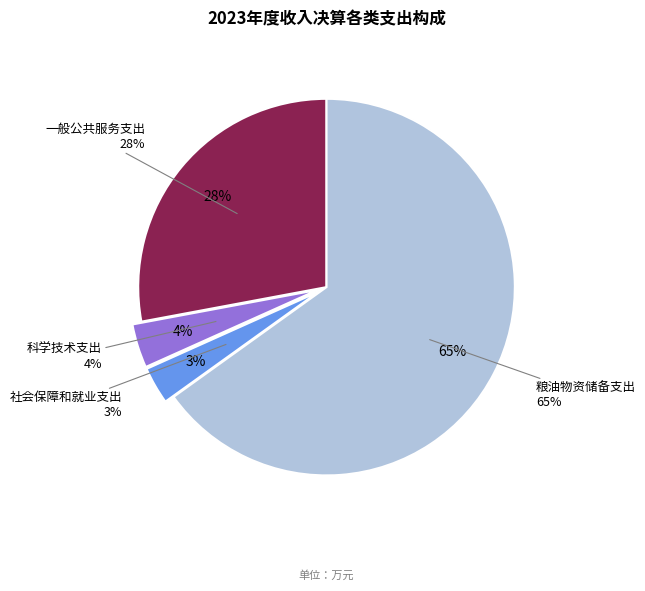

How many slices are in this pie chart?

4